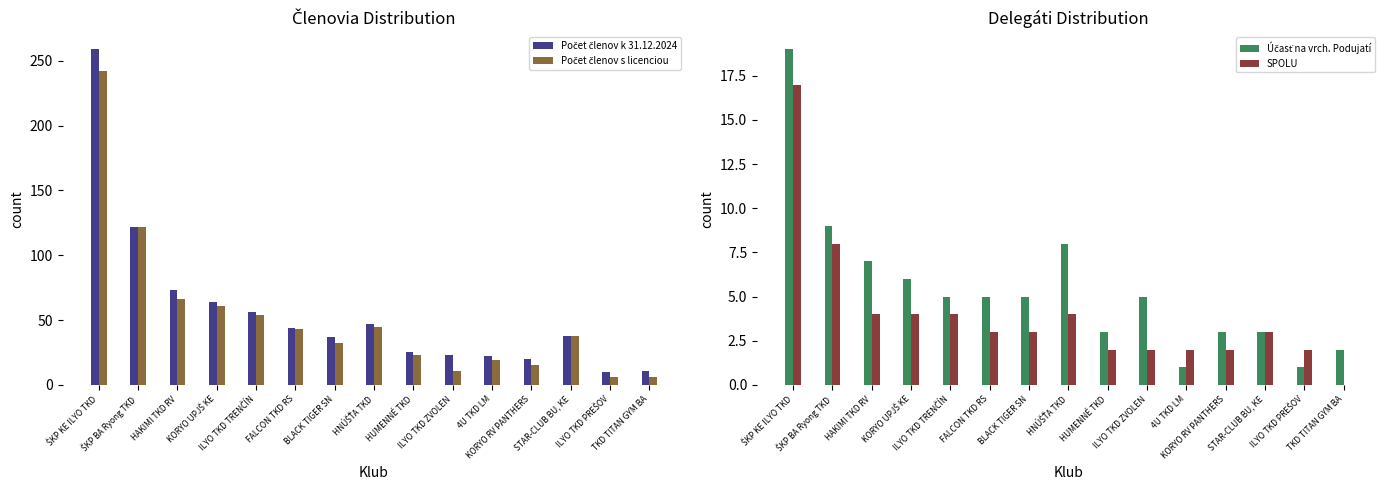

Reading left to right, extract all data points from this chart.

Počet členov k 31.12.2024: ŠKP KE ILYO TKD=259	ŠKP BA Ryong TKD=122	HAKIMI TKD RV=73	KORYO UPJŠ KE=64	ILYO TKD TRENČÍN=56	FALCON TKD RS=44	BLACK TIGER SN=37	HNÚŠŤA TKD=47	HUMENNÉ TKD=25	ILYO TKD ZVOLEN=23	4U TKD LM=22	KORYO RV PANTHERS=20	STAR-CLUB BU, KE=38	ILYO TKD PREŠOV=10	TKD TITAN GYM BA=11
Počet členov s licenciou: ŠKP KE ILYO TKD=242	ŠKP BA Ryong TKD=122	HAKIMI TKD RV=66	KORYO UPJŠ KE=61	ILYO TKD TRENČÍN=54	FALCON TKD RS=43	BLACK TIGER SN=32	HNÚŠŤA TKD=45	HUMENNÉ TKD=23	ILYO TKD ZVOLEN=11	4U TKD LM=19	KORYO RV PANTHERS=15	STAR-CLUB BU, KE=38	ILYO TKD PREŠOV=6	TKD TITAN GYM BA=6
Účasť na vrch. Podujatí: ŠKP KE ILYO TKD=19	ŠKP BA Ryong TKD=9	HAKIMI TKD RV=7	KORYO UPJŠ KE=6	ILYO TKD TRENČÍN=5	FALCON TKD RS=5	BLACK TIGER SN=5	HNÚŠŤA TKD=8	HUMENNÉ TKD=3	ILYO TKD ZVOLEN=5	4U TKD LM=1	KORYO RV PANTHERS=3	STAR-CLUB BU, KE=3	ILYO TKD PREŠOV=1	TKD TITAN GYM BA=2
SPOLU: ŠKP KE ILYO TKD=17	ŠKP BA Ryong TKD=8	HAKIMI TKD RV=4	KORYO UPJŠ KE=4	ILYO TKD TRENČÍN=4	FALCON TKD RS=3	BLACK TIGER SN=3	HNÚŠŤA TKD=4	HUMENNÉ TKD=2	ILYO TKD ZVOLEN=2	4U TKD LM=2	KORYO RV PANTHERS=2	STAR-CLUB BU, KE=3	ILYO TKD PREŠOV=2	TKD TITAN GYM BA=0